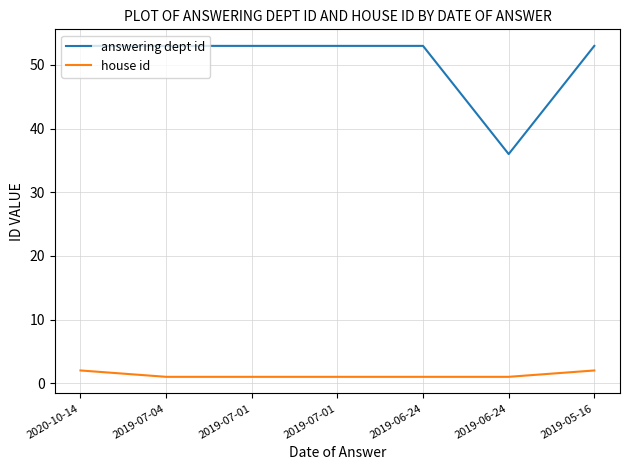

The answering dept id series shows 53 at 2019-07-01. True or false?

True